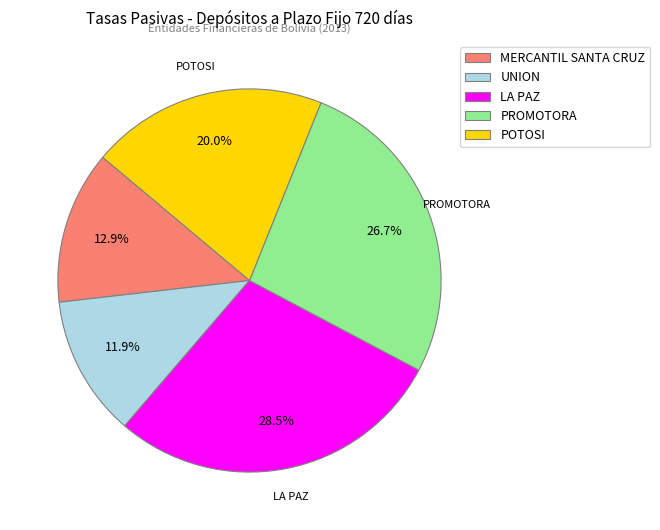

What is the ratio of the value at POTOSI to the value at UNION?

1.7